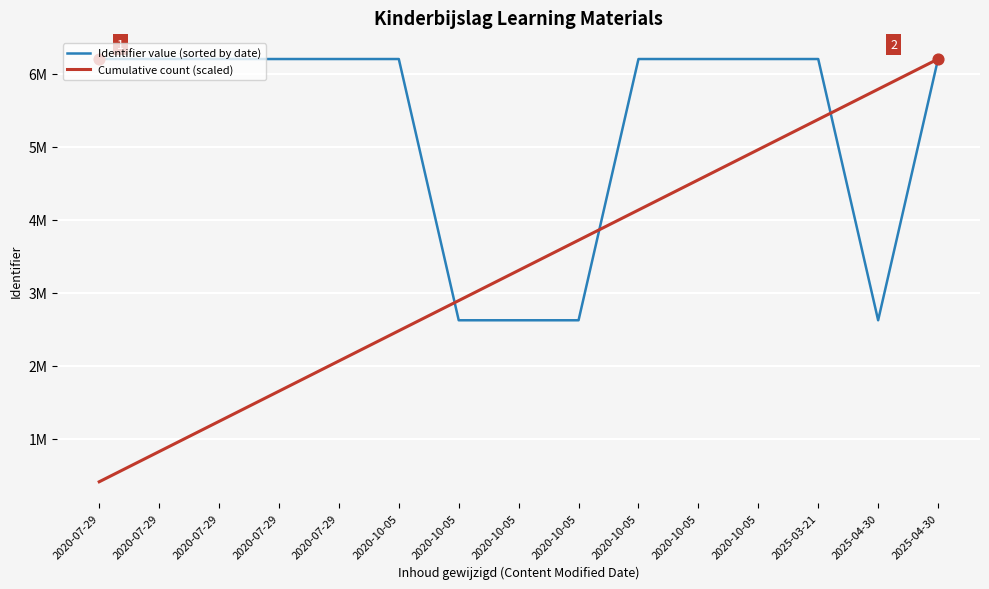

At which category is the sum across all series the highest?

2025-04-30